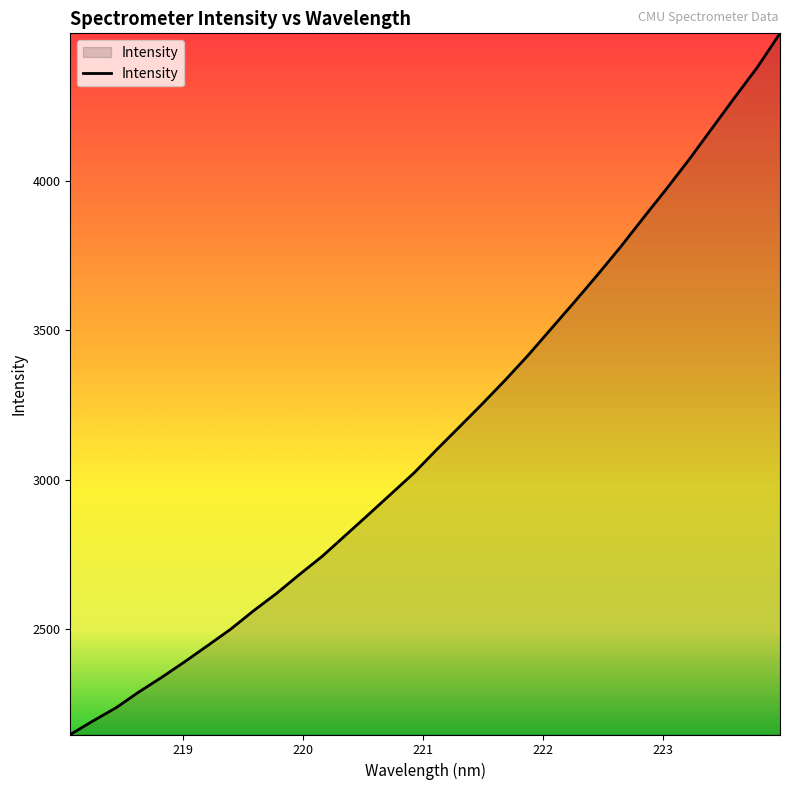

What is the difference between the maximum and minimum values?

2344.7